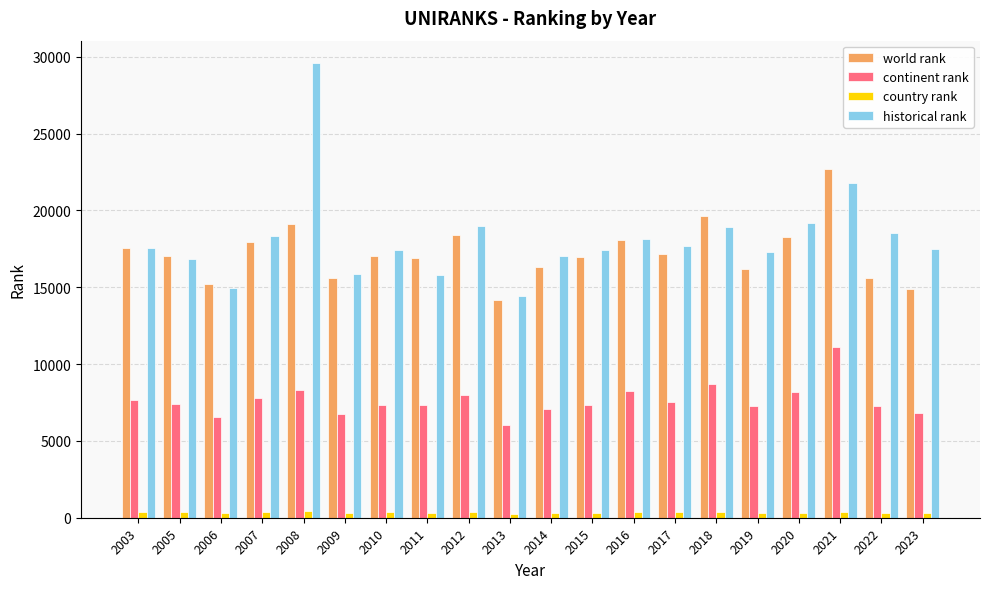

Is the value of continent rank at 2010 greater than the value of historical rank at 2016?

No